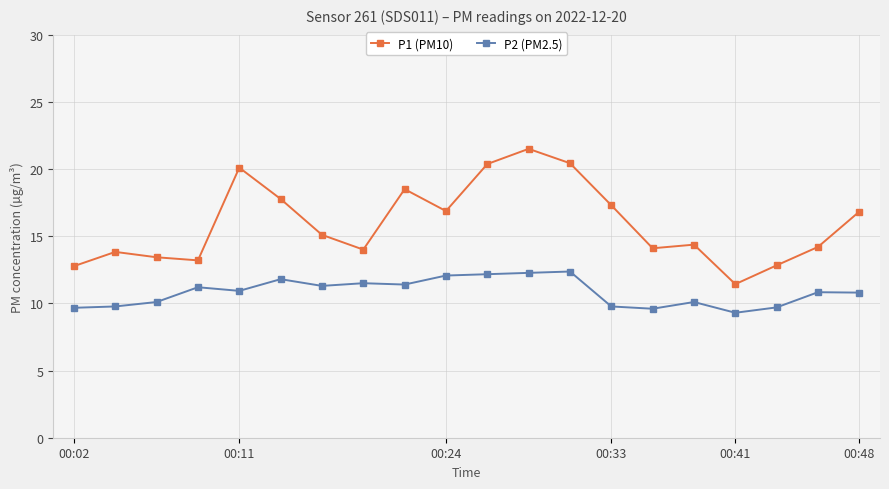

Rank the series by their average value, from highest to lowest.

P1 (PM10), P2 (PM2.5)